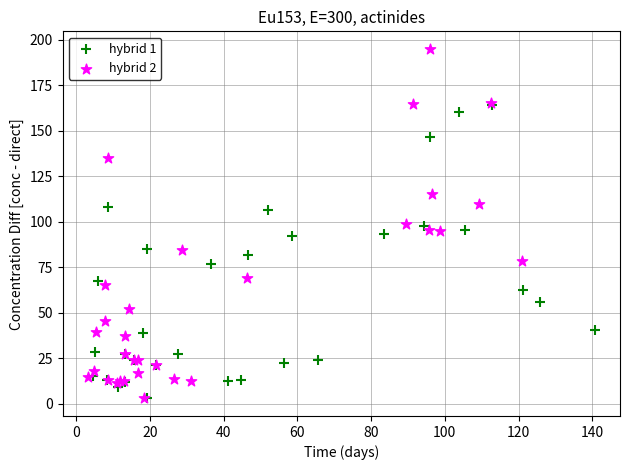

Which series has the largest Y range (max minus min)?

hybrid 2